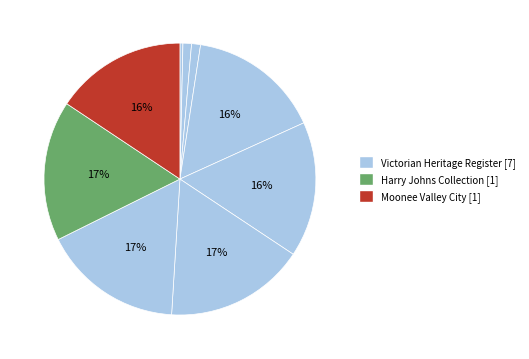

To the nearest percent, what is the difference between the largest and smallest slice percentages?

16%